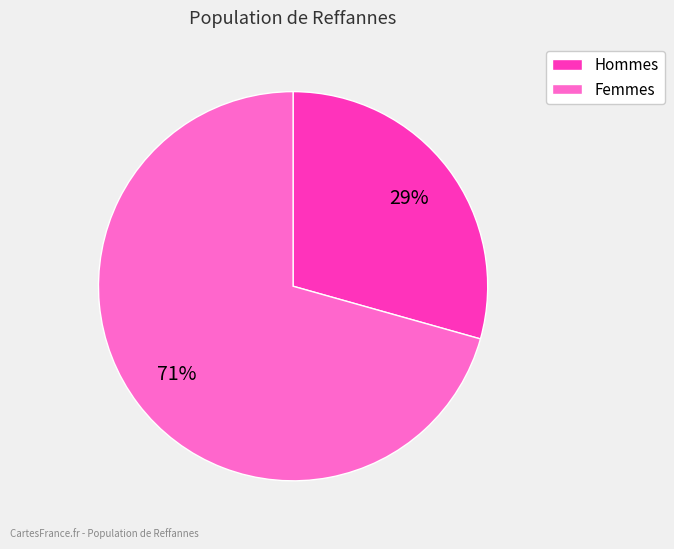

To the nearest percent, what is the average slice percentage?

50%